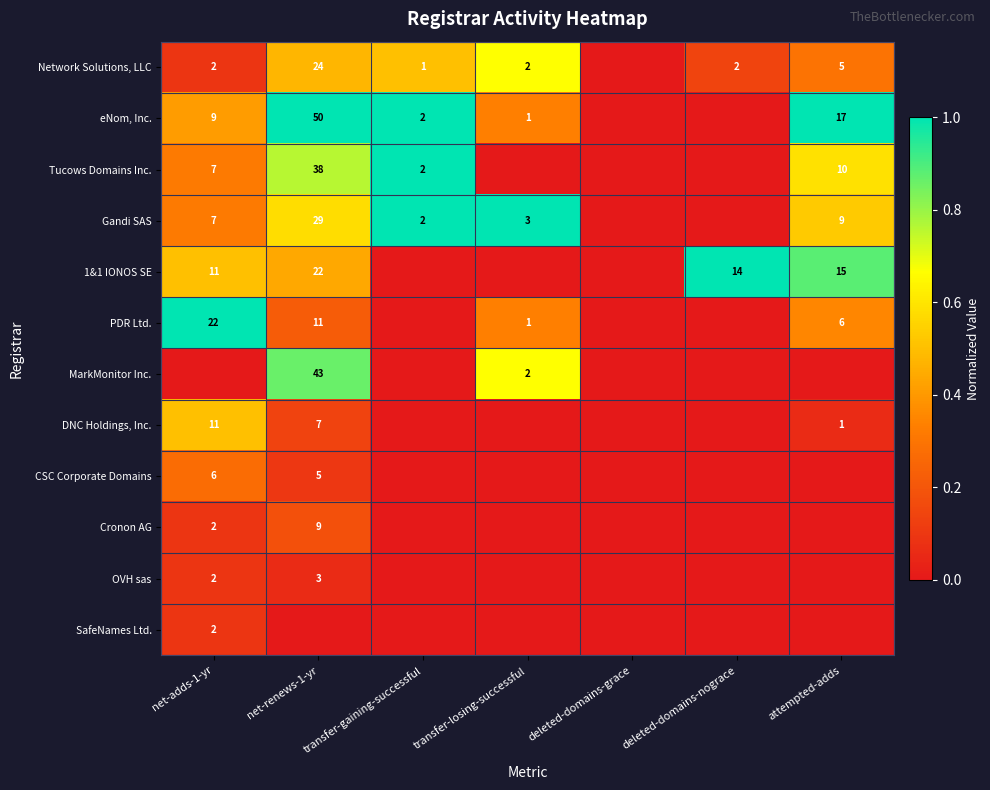

The Network Solutions, LLC series shows 1 at transfer-losing-successful. True or false?

False